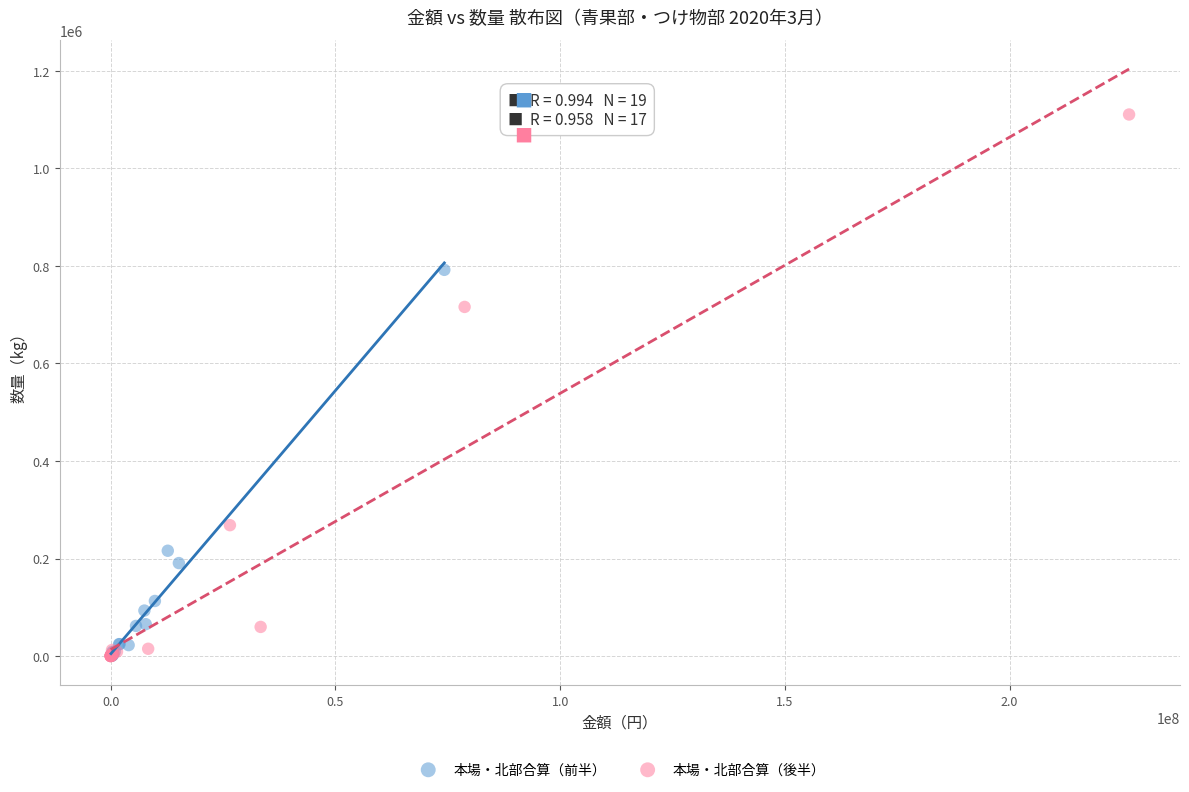

Which series has the widest spread of Y values?

本場・北部合算（後半）